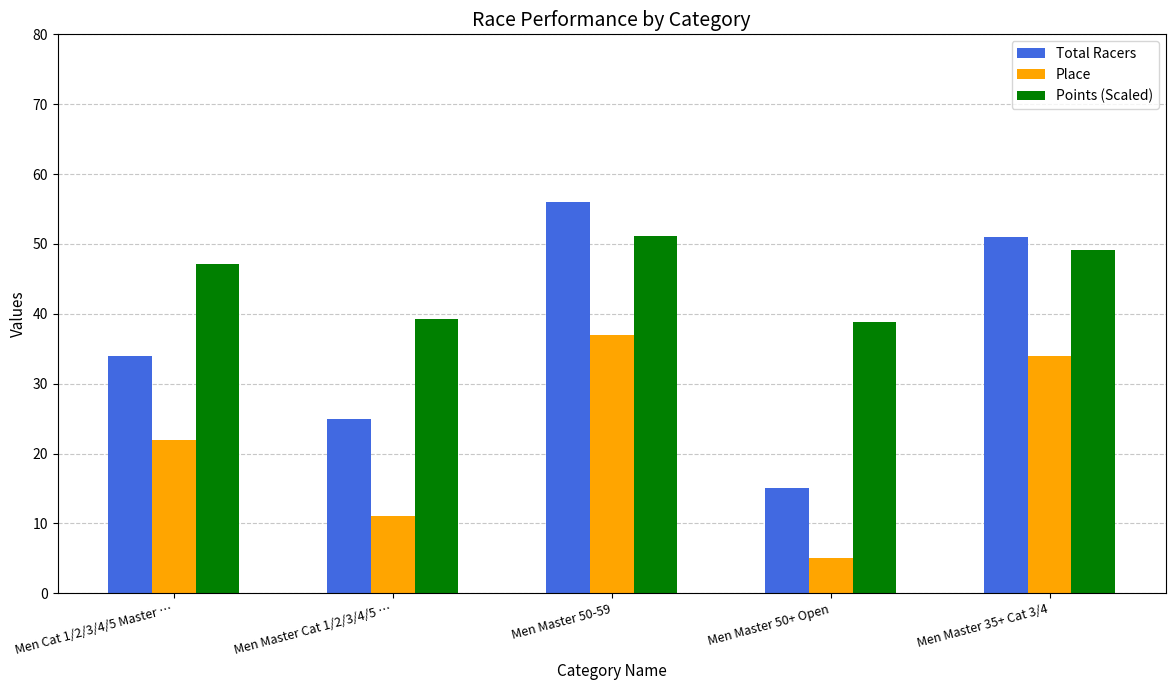

Which series changed the most between Men Cat 1/2/3/4/5 Master … and Men Master 35+ Cat 3/4?

Total Racers